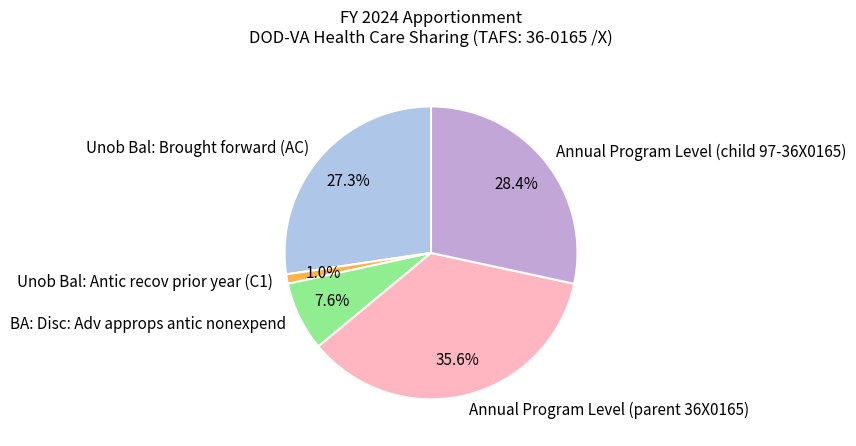

Which category has the biggest portion of the pie?

Annual Program Level (parent 36X0165)